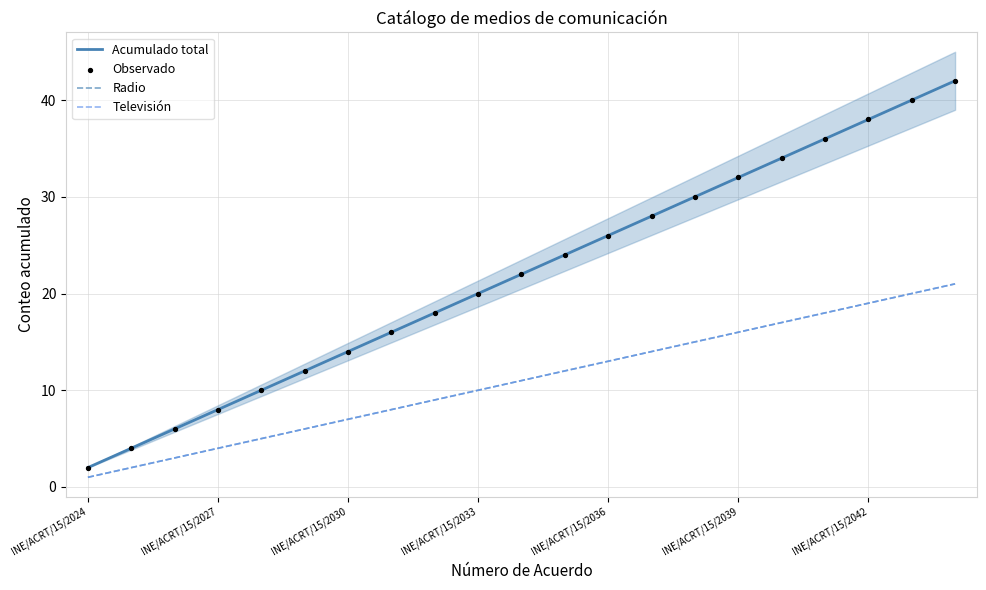

Which series reaches the minimum Y coordinate?

Radio